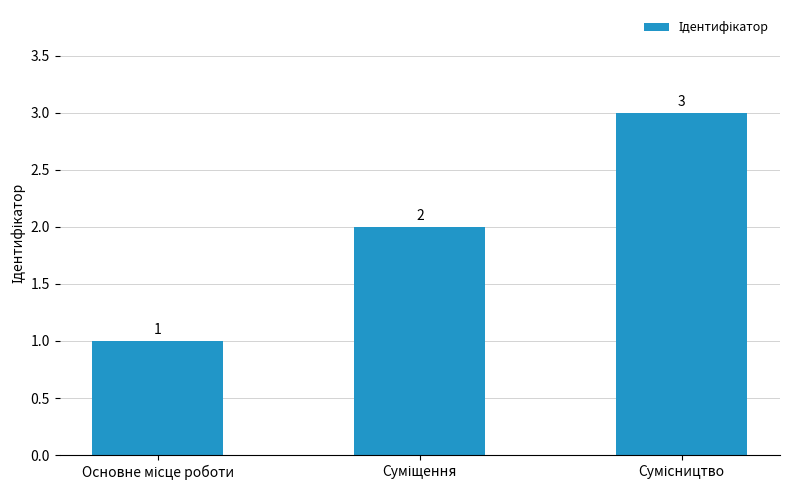

What is the greatest value displayed?

3